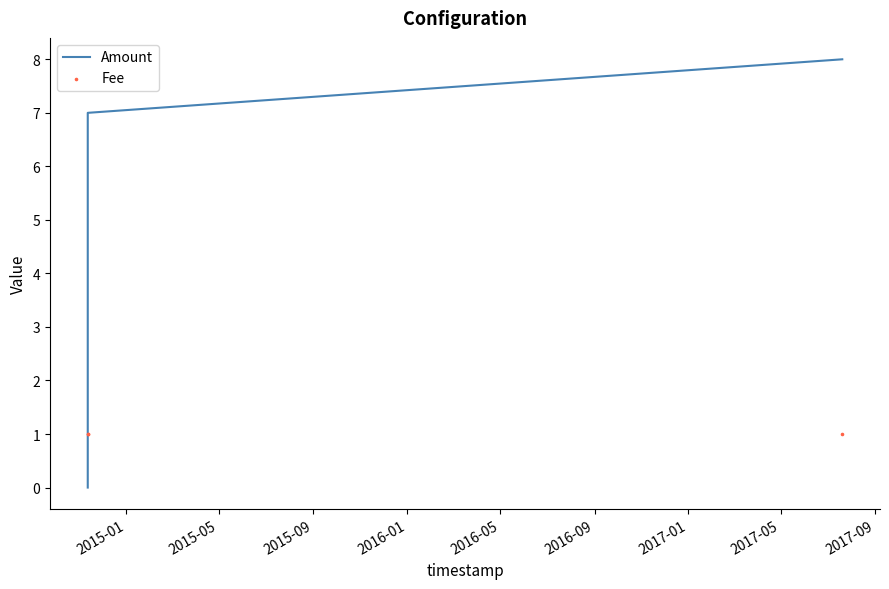

What are all the series names shown in the legend?

Amount, Fee